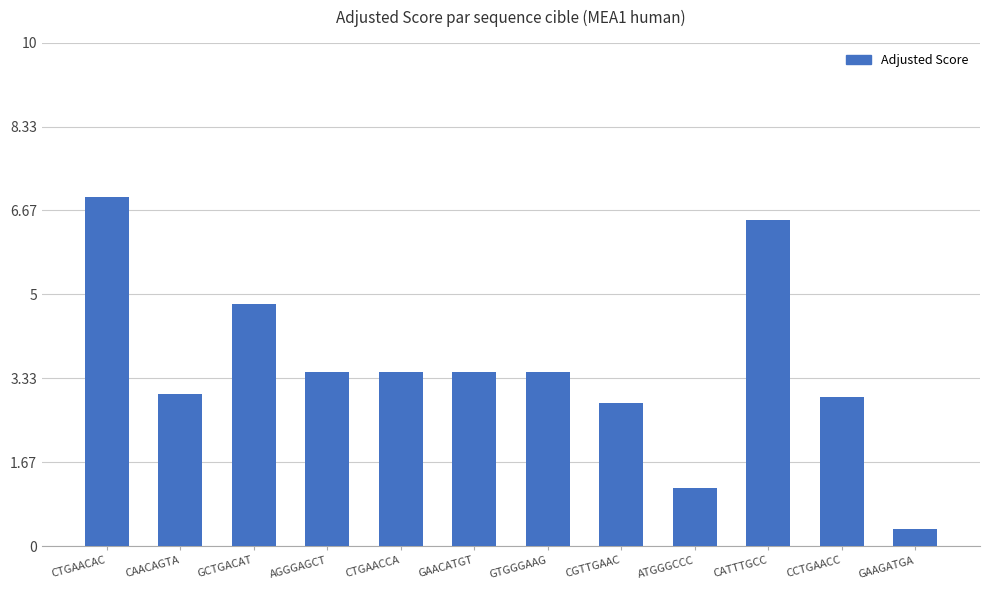

At which label does the data first exceed 3?

CTGAACAC